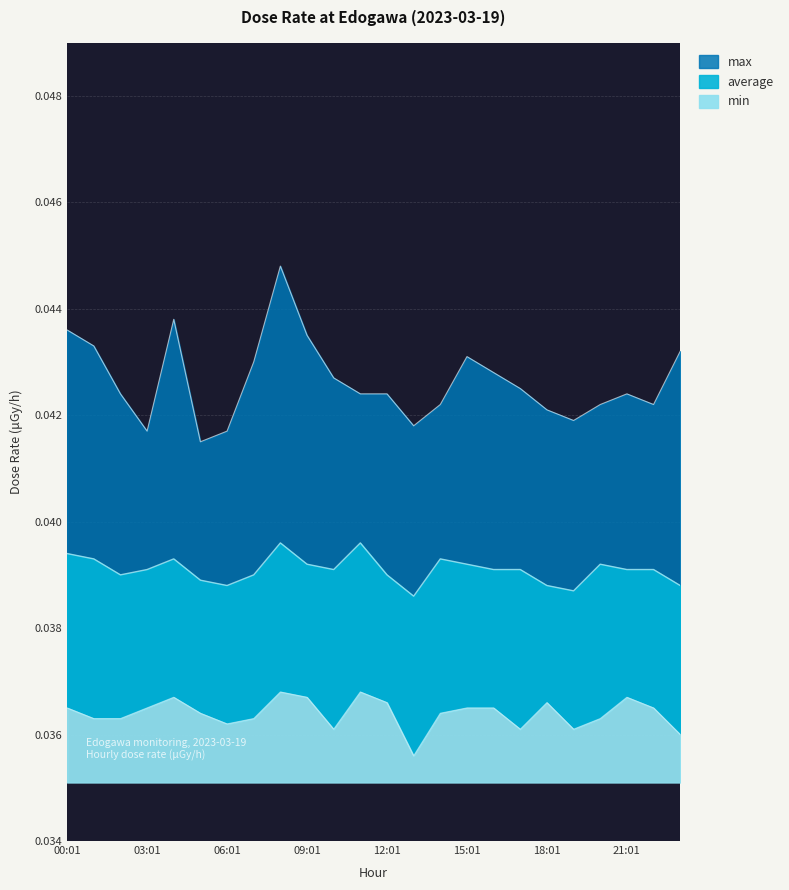

Rank the series by their maximum value, from highest to lowest.

max, average, min